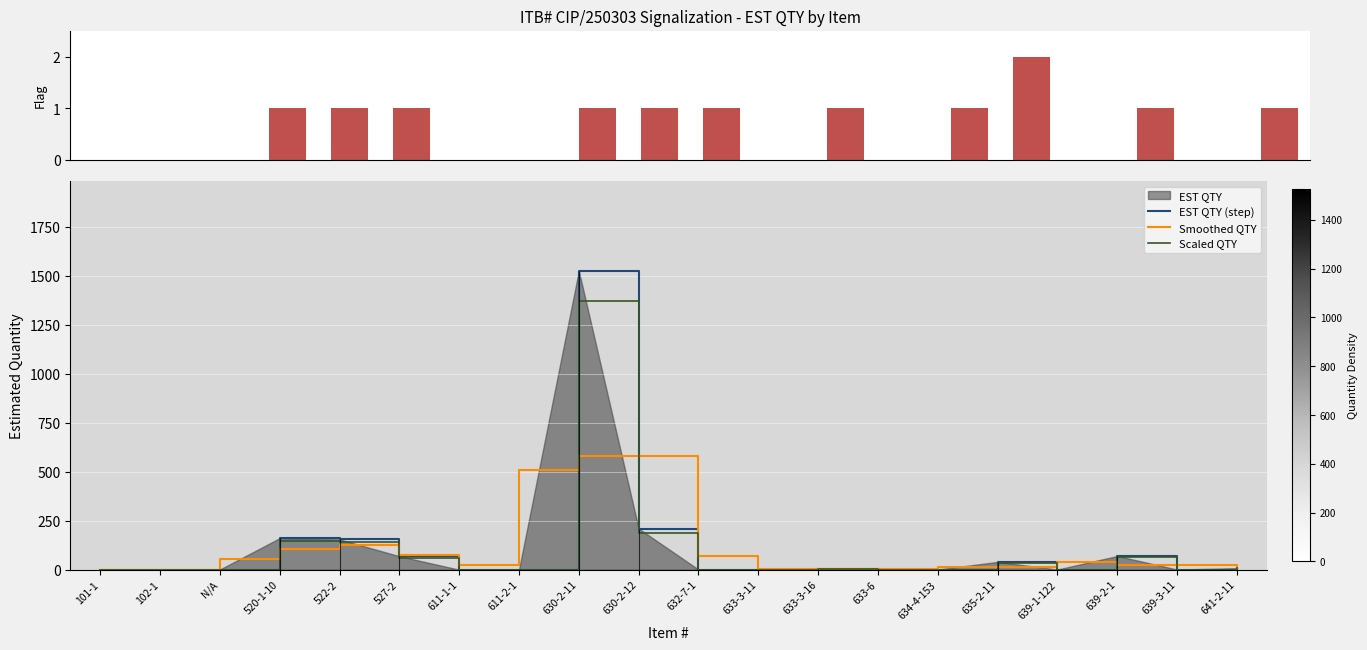

What is the value of the EST QTY (step) bar at the 2nd from the left?

1.0